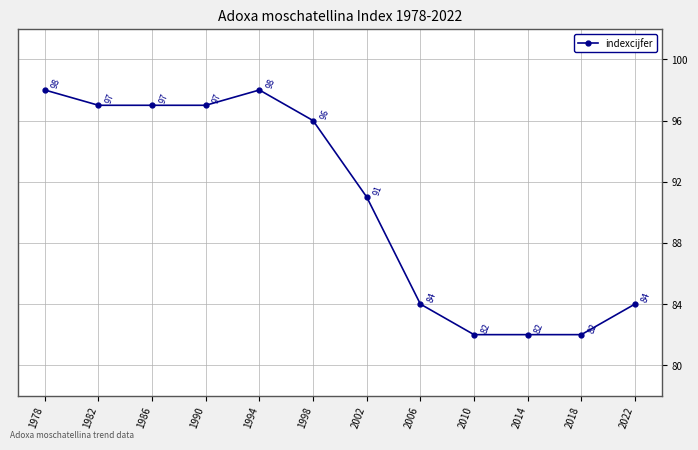

Is it true that the value at 2006 is 31?

False